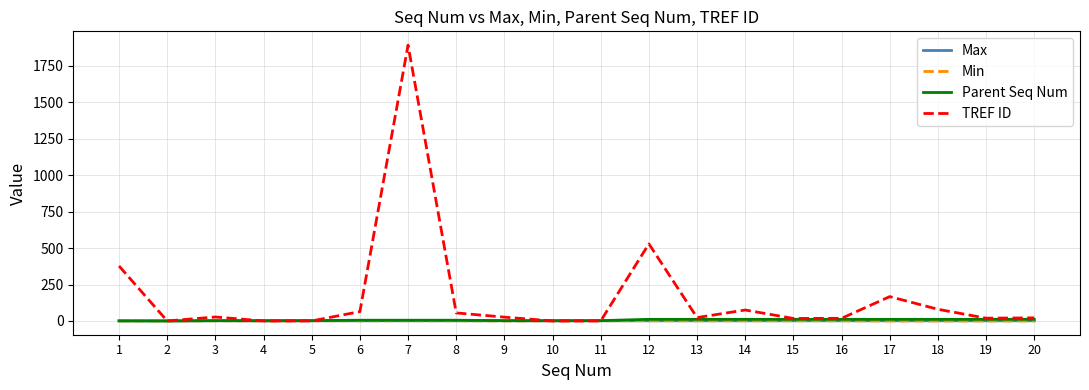

Which series has the largest total across all categories?

TREF ID